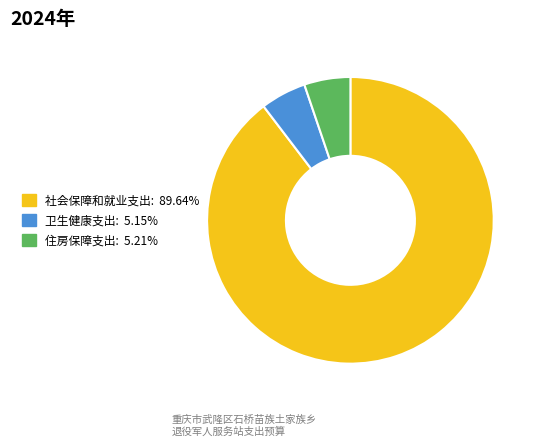

True or false: 住房保障支出 accounts for 17% of the total.

False